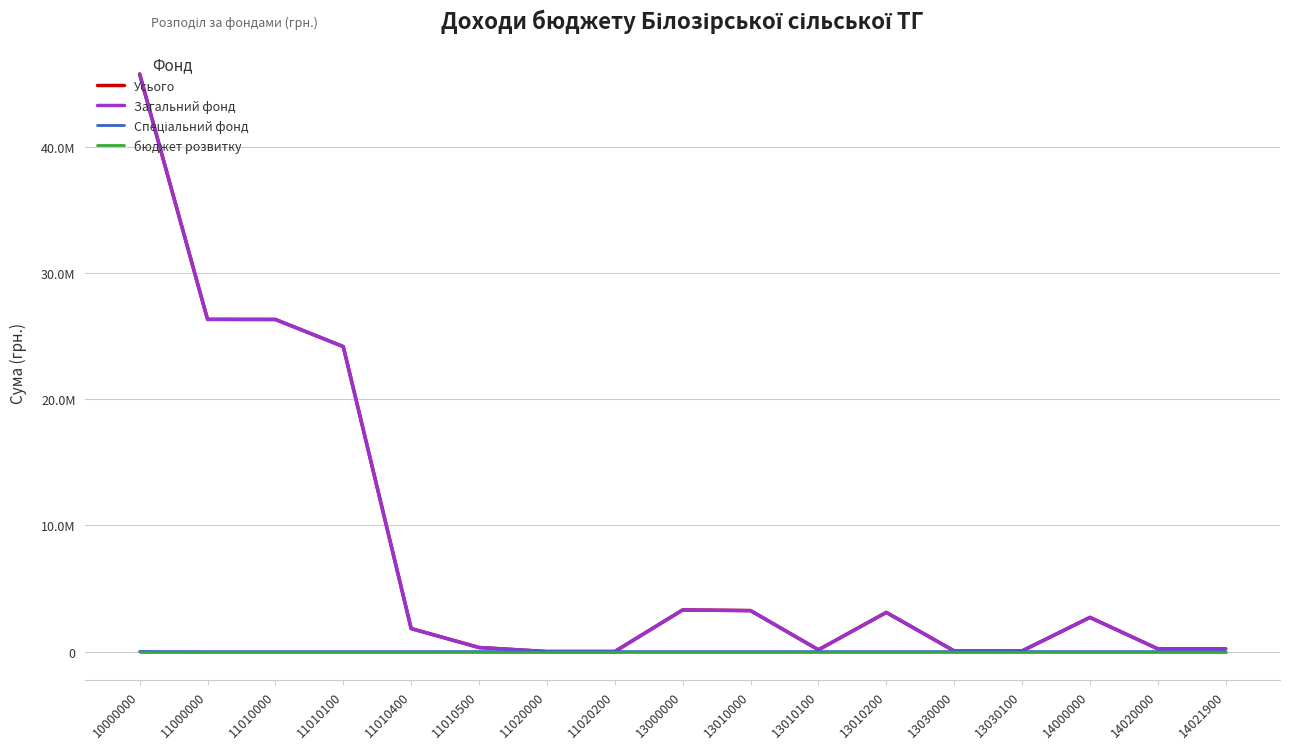

Is the value of бюджет розвитку at 13030000 greater than the value of Спеціальний фонд at 13030100?

No